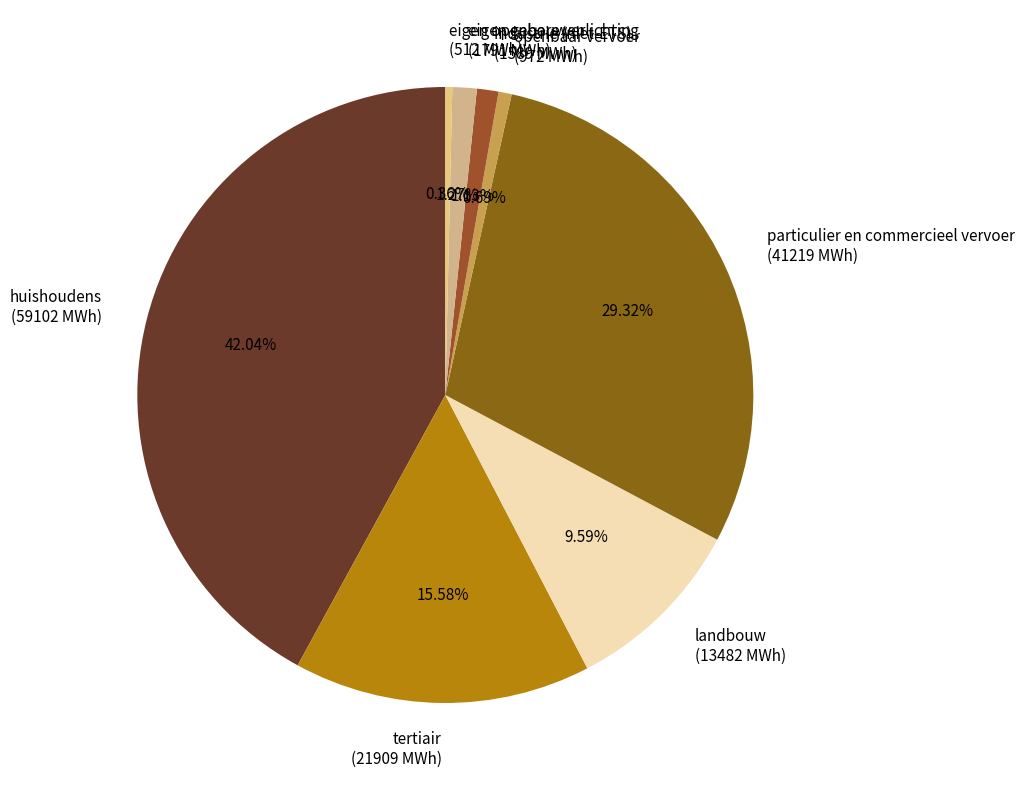

Between eigen openbare verlichting (512 MWh) and industrie (niet-ETS) (1589 MWh), which is larger?

industrie (niet-ETS) (1589 MWh)